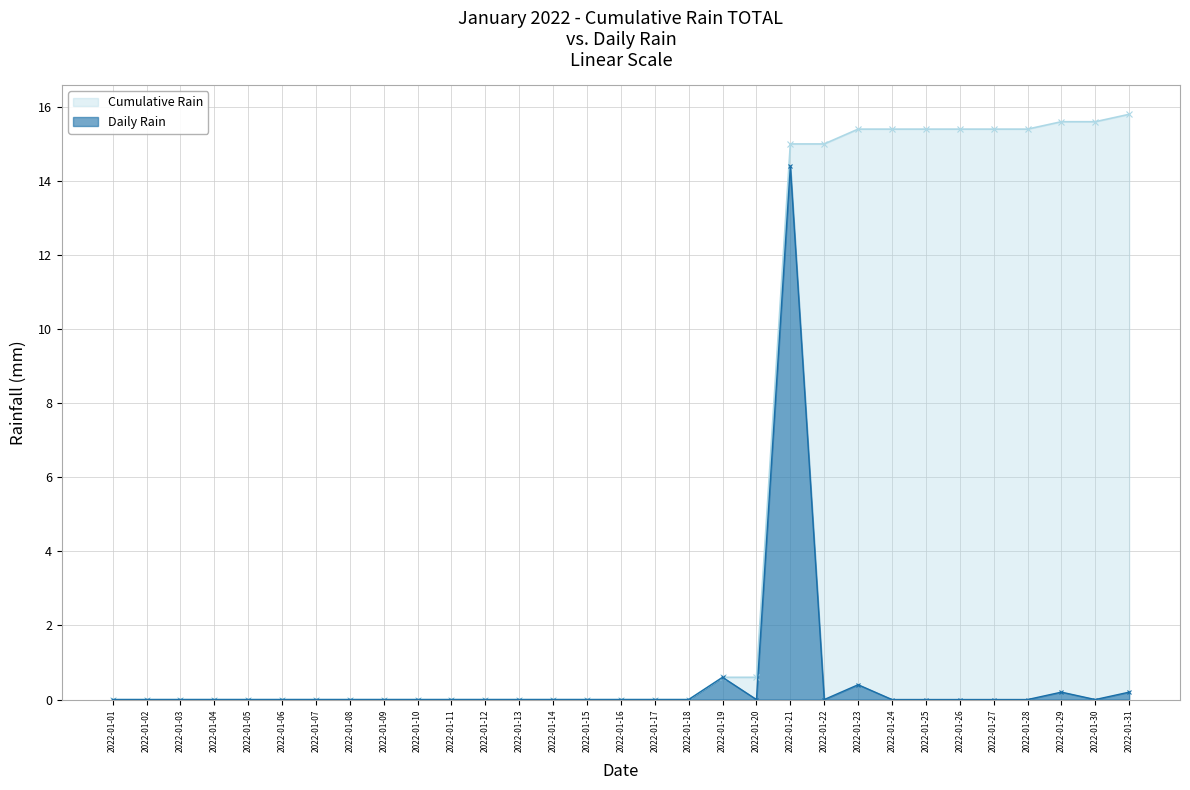

The value of Cumulative Rain at 2022-01-02 is 0.0. True or false?

True